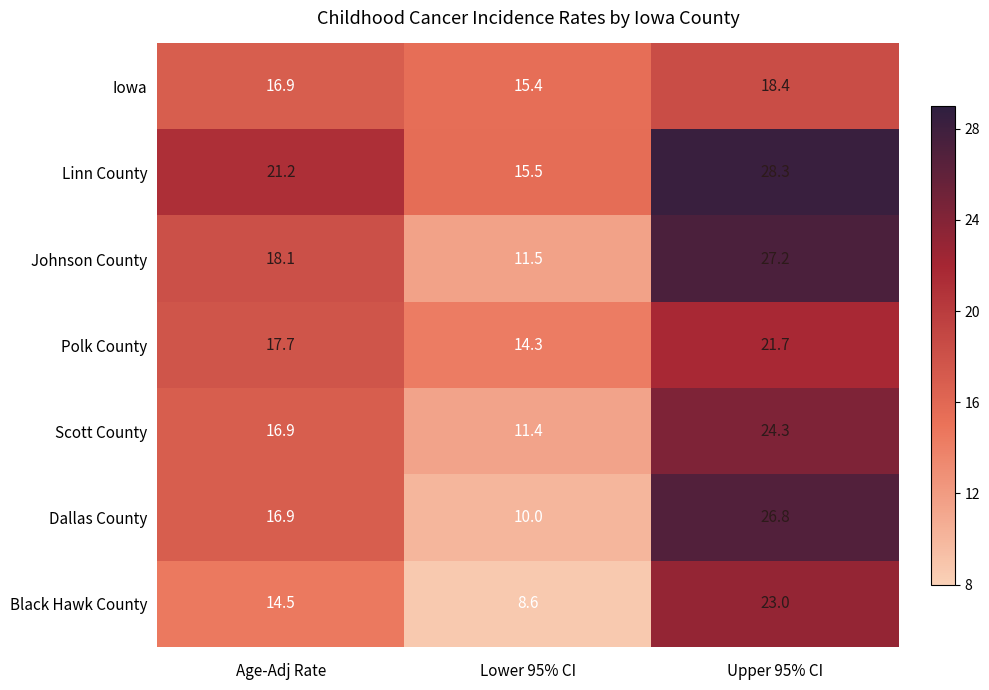

Reading right to left, list all the values displayed in this chart.

Iowa: 18.4	15.4	16.9
Linn County: 28.3	15.5	21.2
Johnson County: 27.2	11.5	18.1
Polk County: 21.7	14.3	17.7
Scott County: 24.3	11.4	16.9
Dallas County: 26.8	10.0	16.9
Black Hawk County: 23.0	8.6	14.5